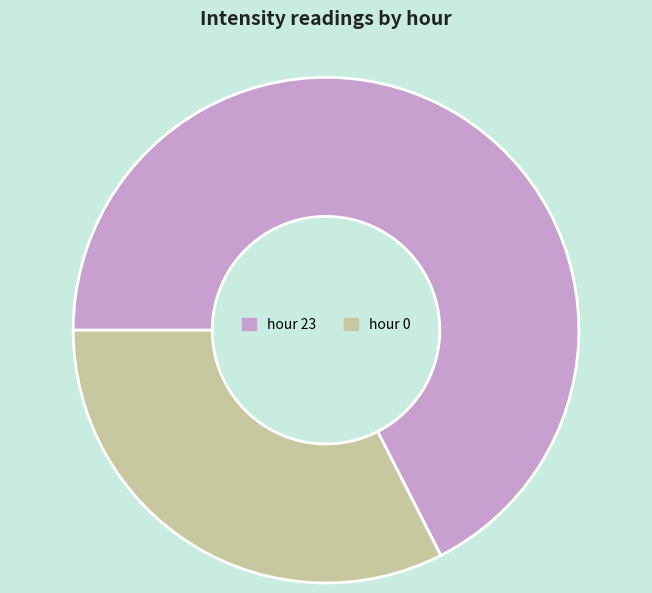

Is the sum of hour 0 and hour 23 greater than half?

Yes